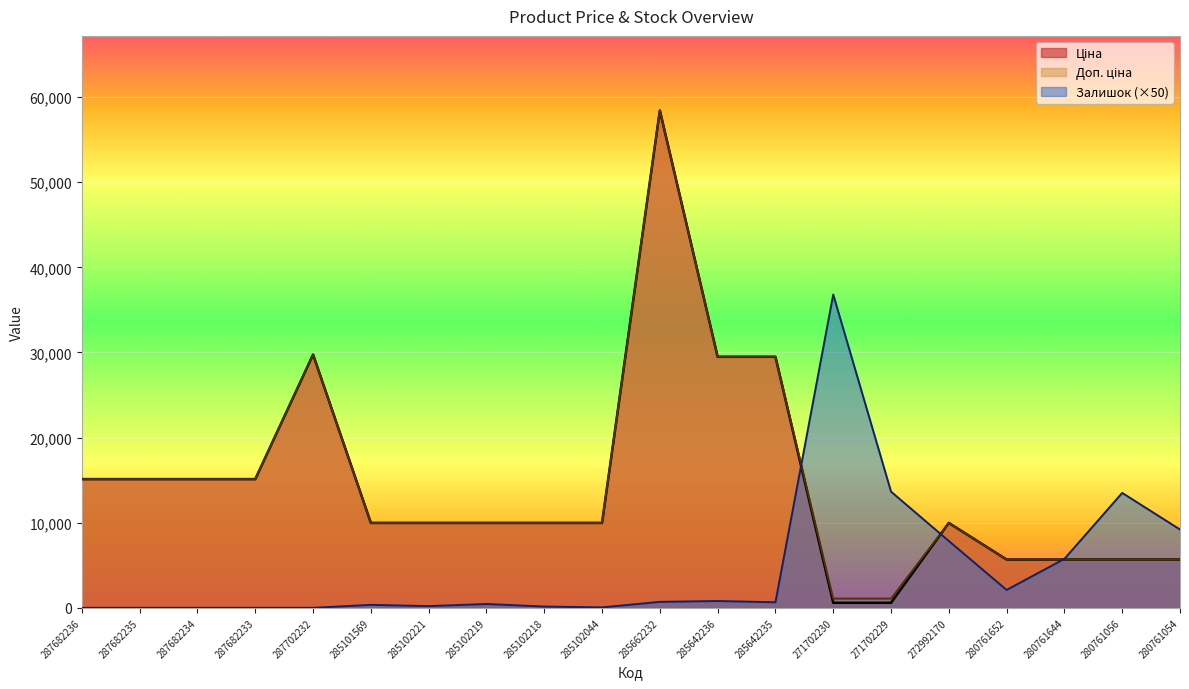

Which series has the largest total across all categories?

Доп. ціна